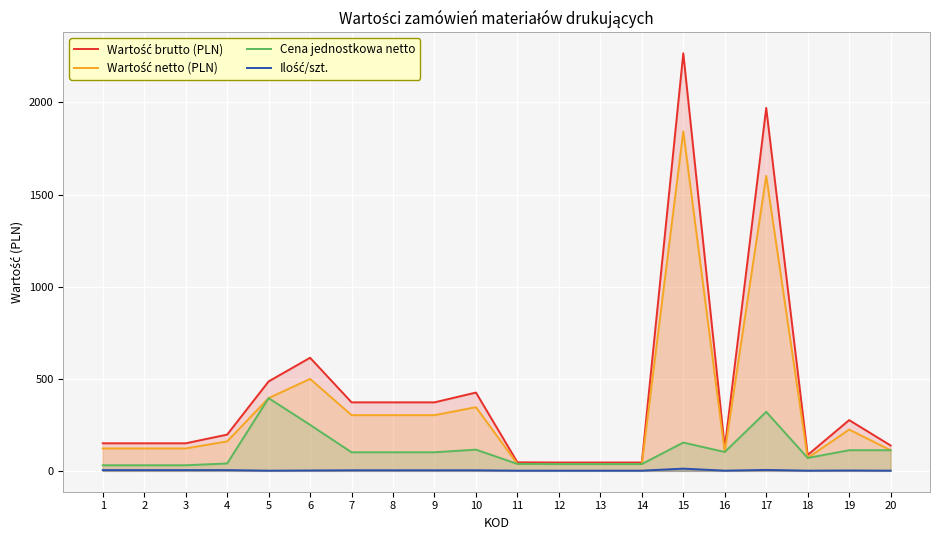

True or false: Ilość/szt. has more than 1 interior local peaks.

True